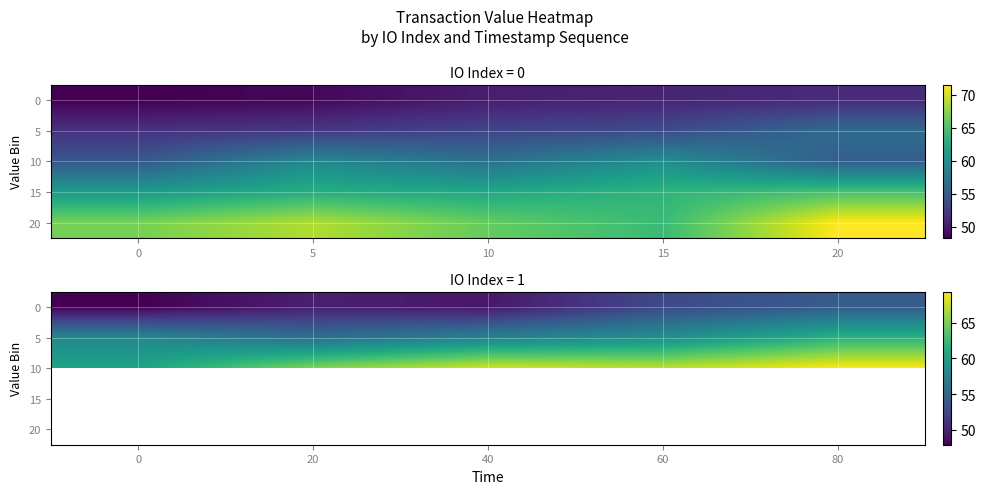

At how many categories does at least one series exceed 53?

5